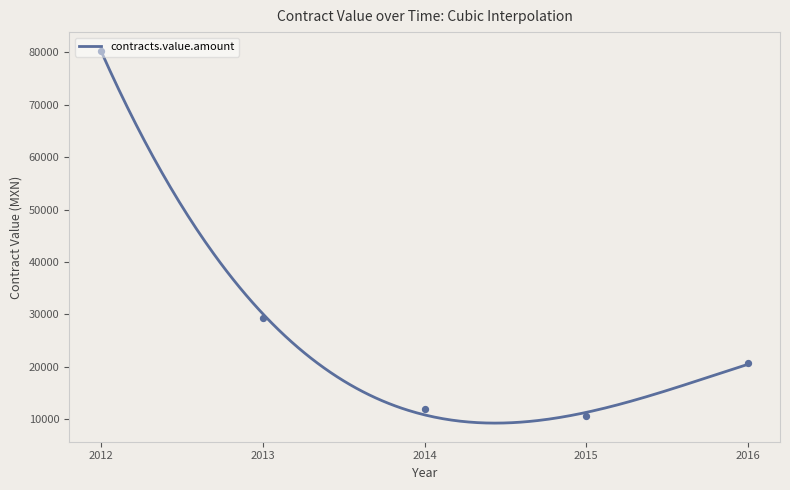

What is the maximum value for contracts.value.amount?

80118.5